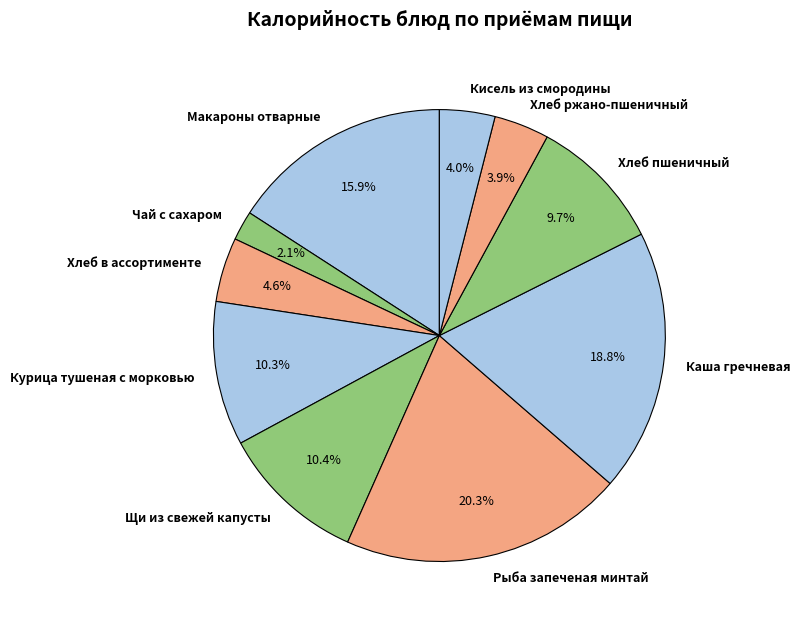

Between Рыба запеченая минтай and Хлеб пшеничный, which is larger?

Рыба запеченая минтай